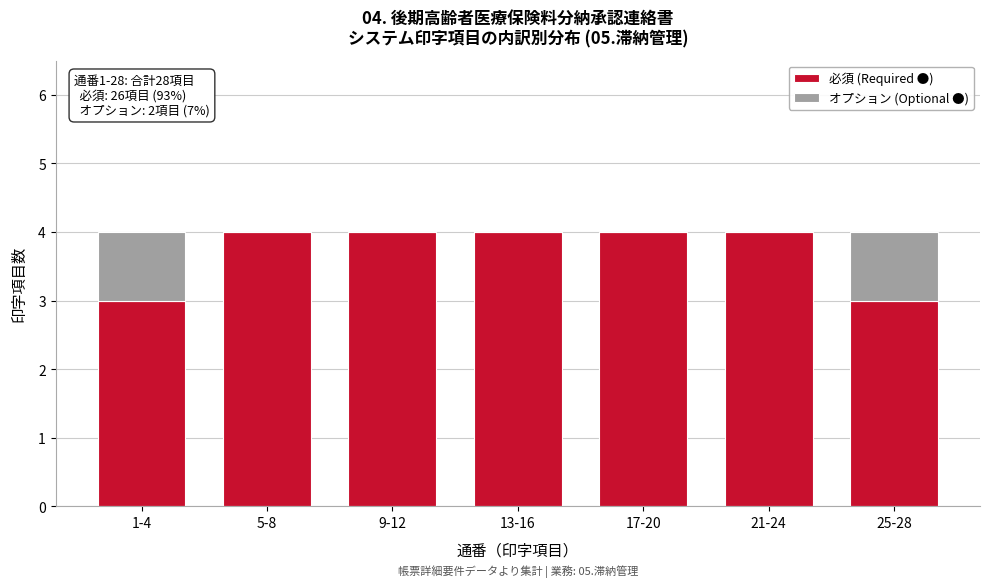

Reading right to left, list the values for the 必須 (Required ●) series.

25-28=3	21-24=4	17-20=4	13-16=4	9-12=4	5-8=4	1-4=3